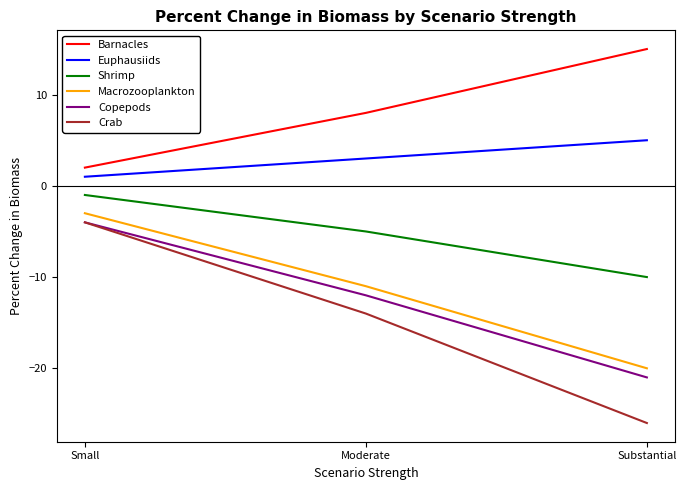

What position from the right is Moderate?

2